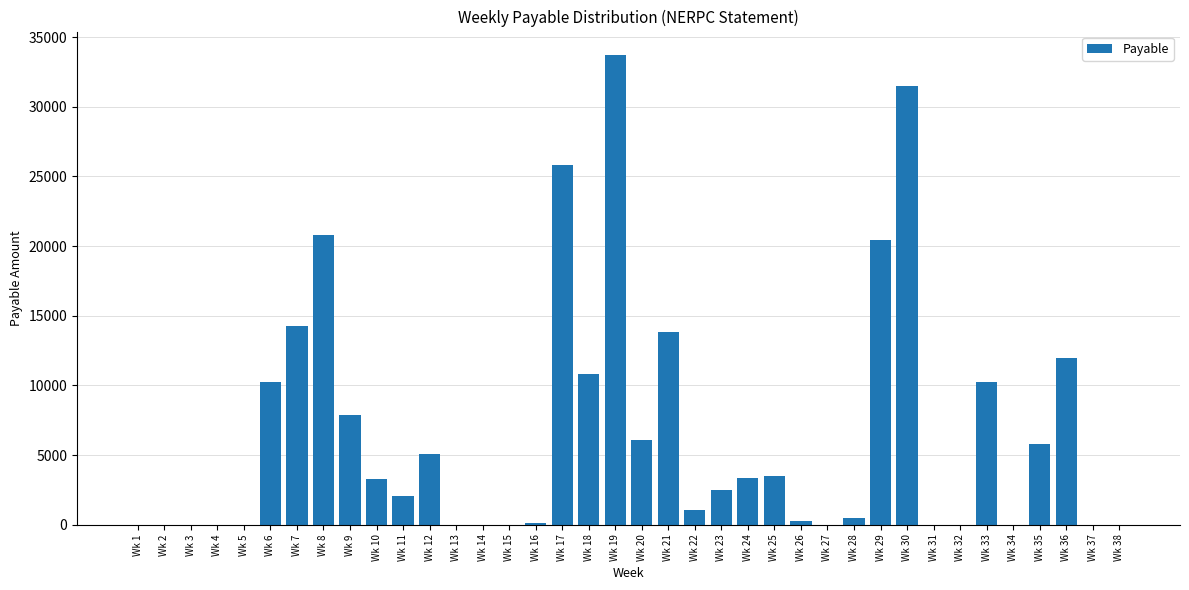

How many series are shown in this chart?

1